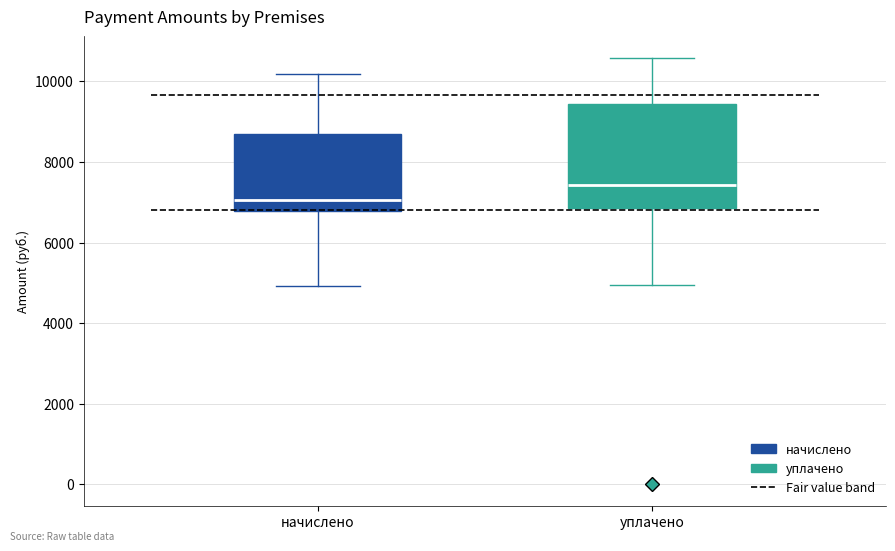

Which box is the tallest, from its lower edge to its upper edge?

уплачено